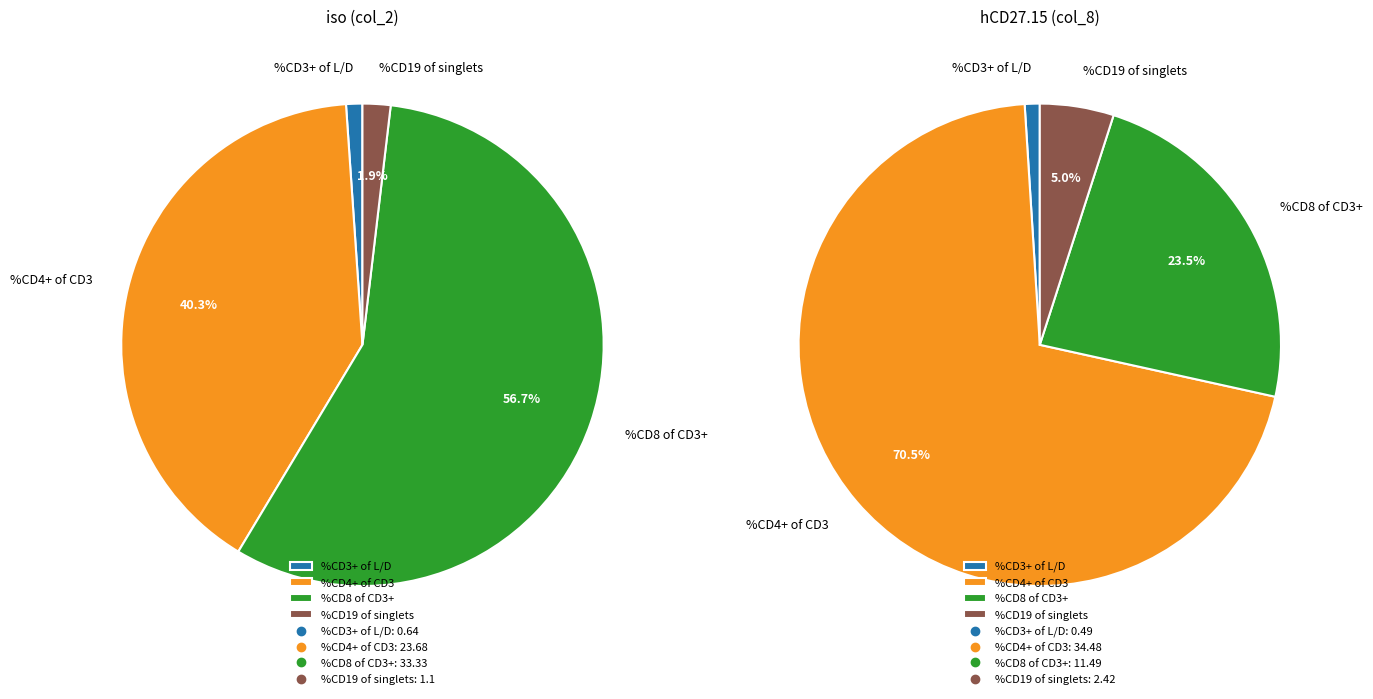

To the nearest percent, what is the average slice percentage?

25%